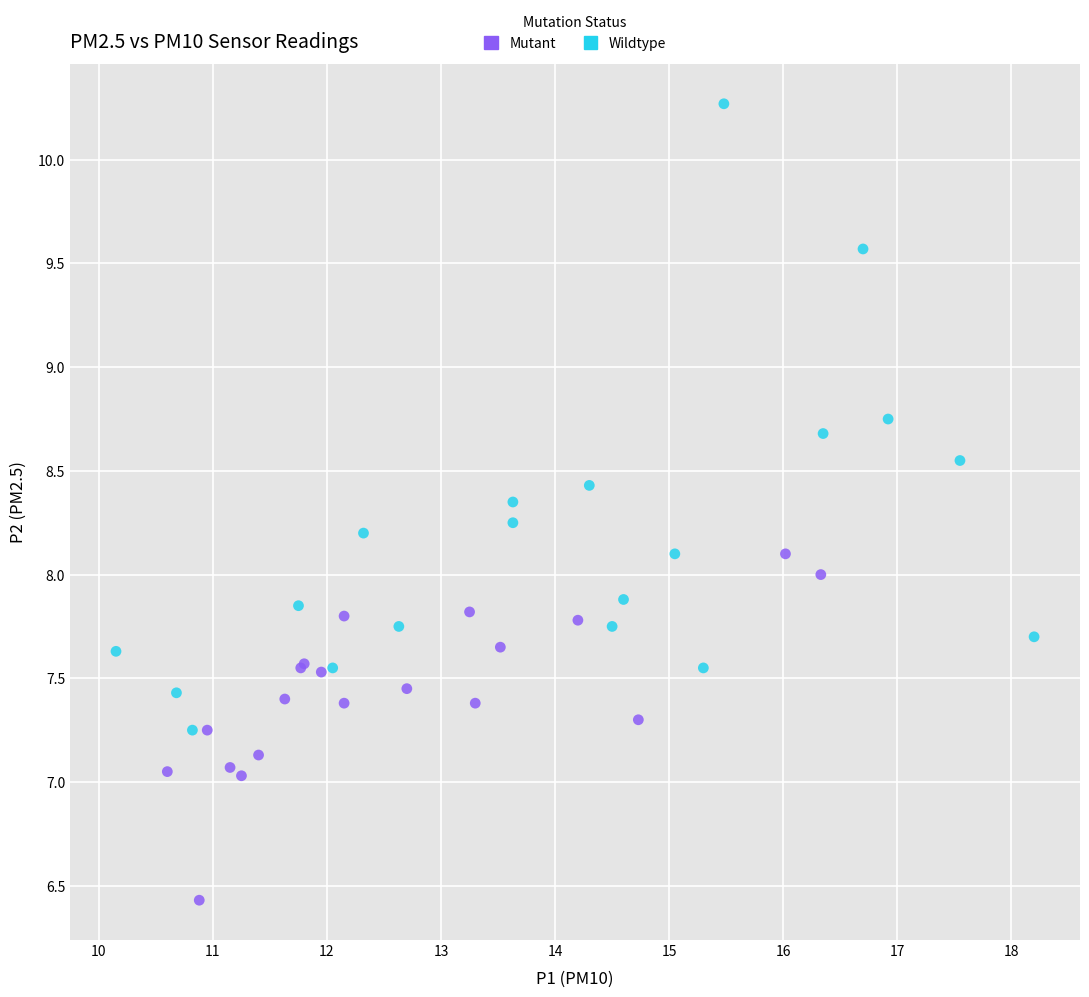

Which series contains the lowest Y value?

Mutant